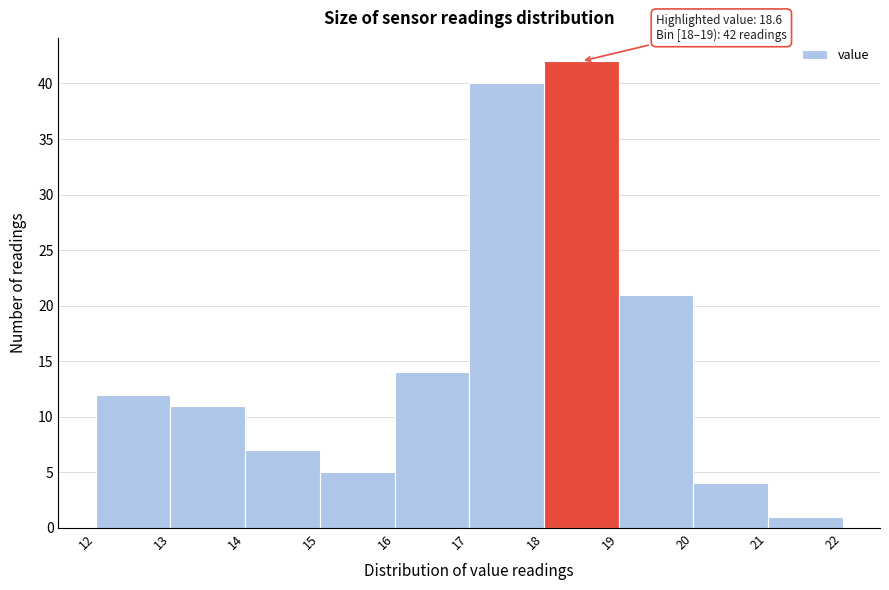

Which range on the x-axis has the tallest bar?

18 to 19